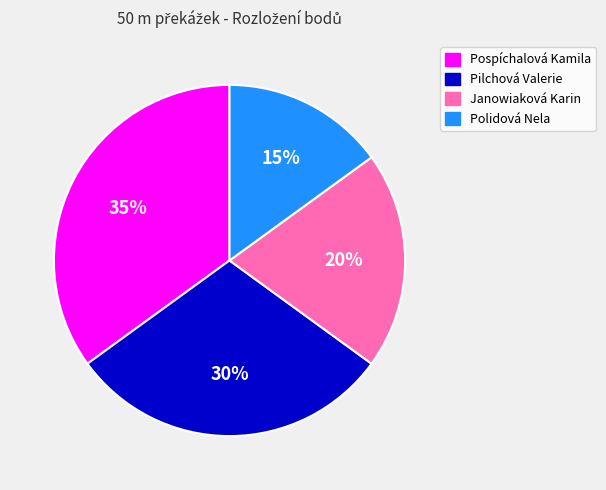

What is the largest slice in the pie chart?

Pospíchalová Kamila